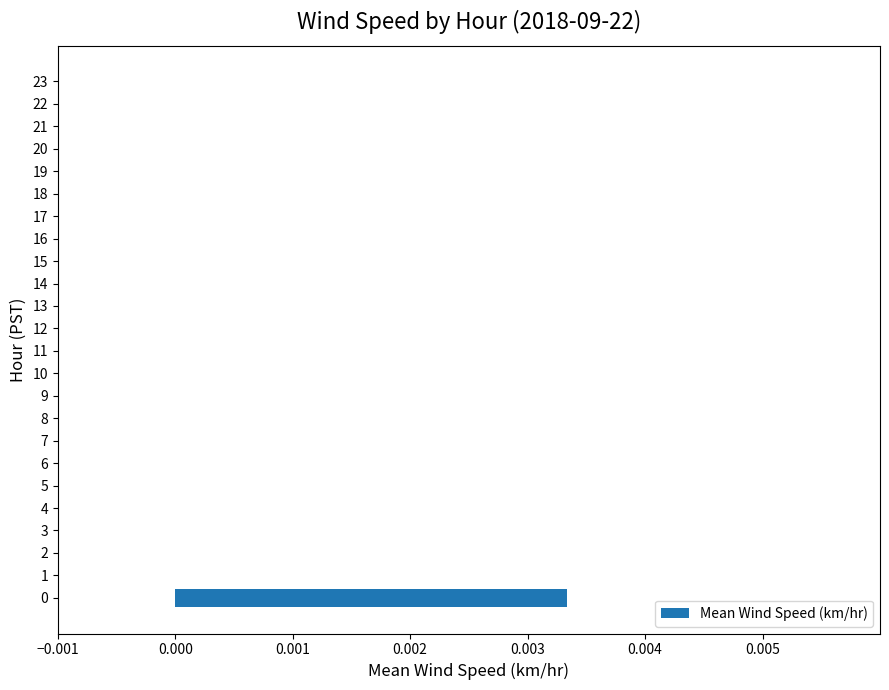

Is it true that the value at 22 is 0.0?

True